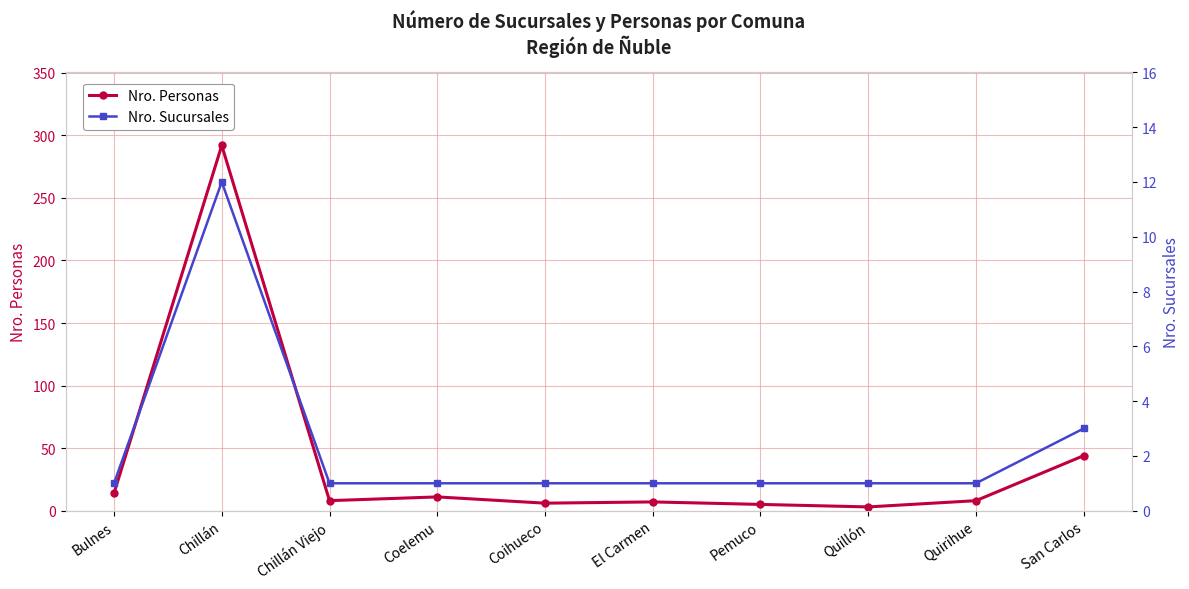

How many distinct data groups are displayed?

2